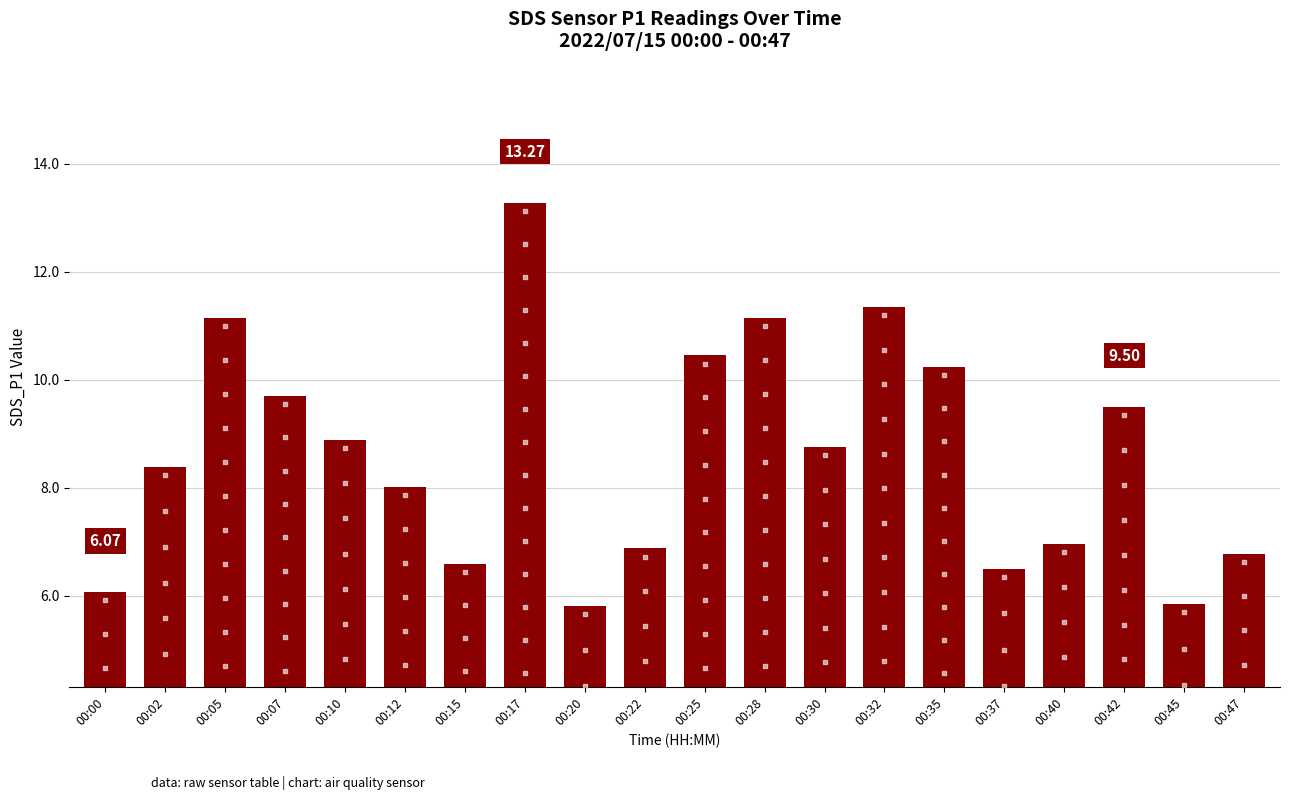

What is the change in value from 00:17 to 00:47?

-6.5